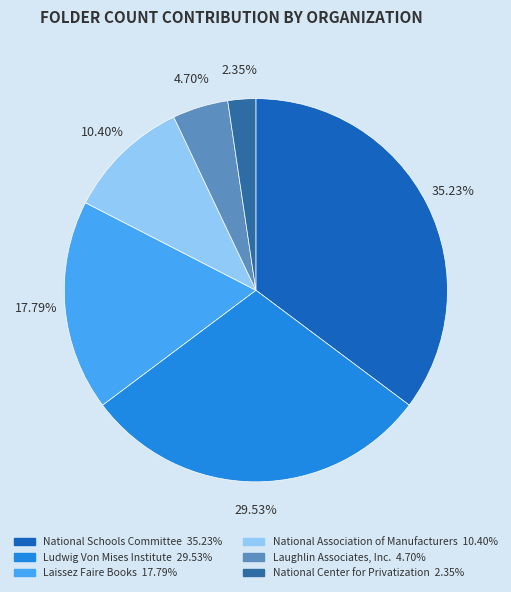

What is the total percentage of National Association of Manufacturers and Laissez Faire Books?

28.2%